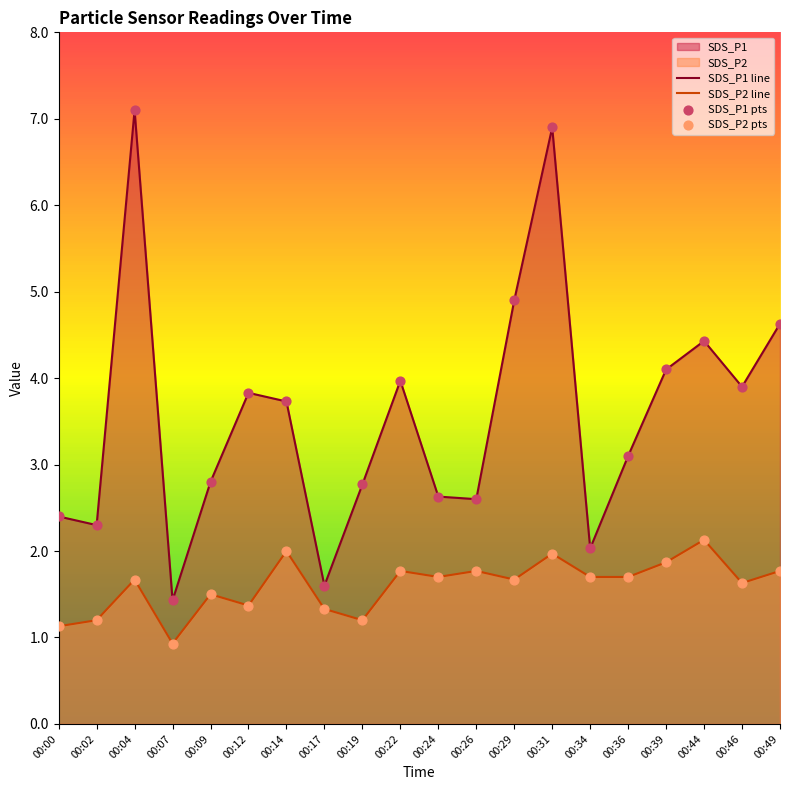

What is the smallest value displayed?

0.9